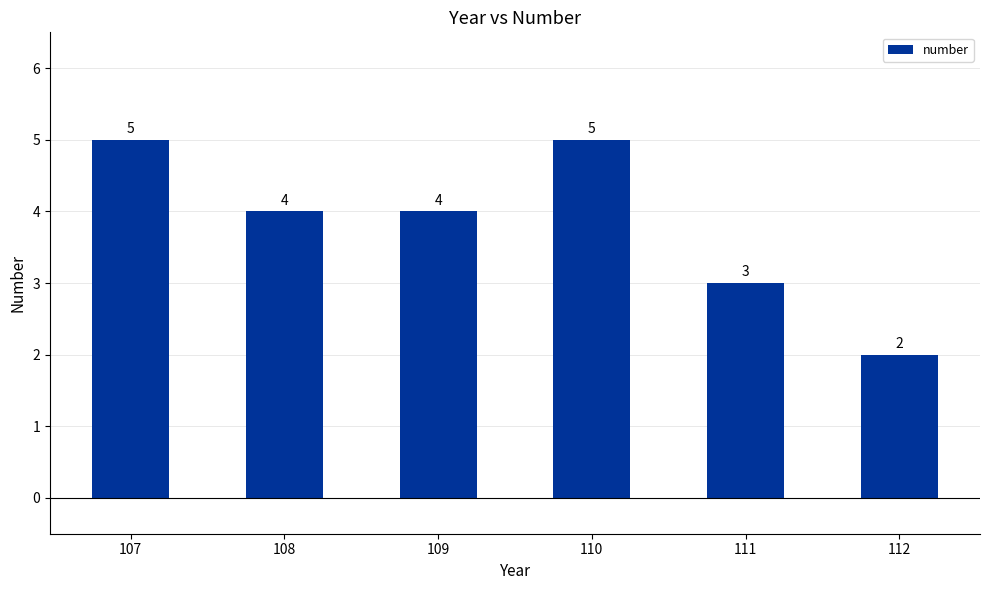

Between 107 and 108, which is larger?

107